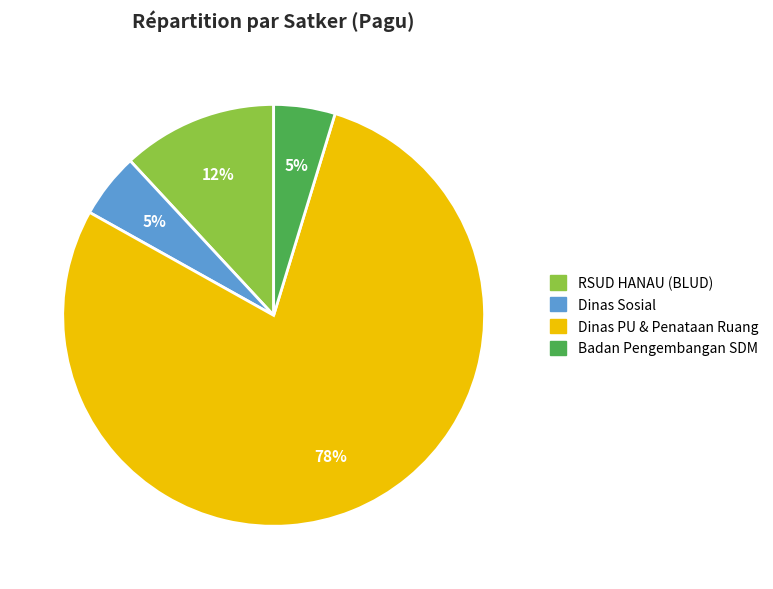

Count the number of slices in the pie.

4